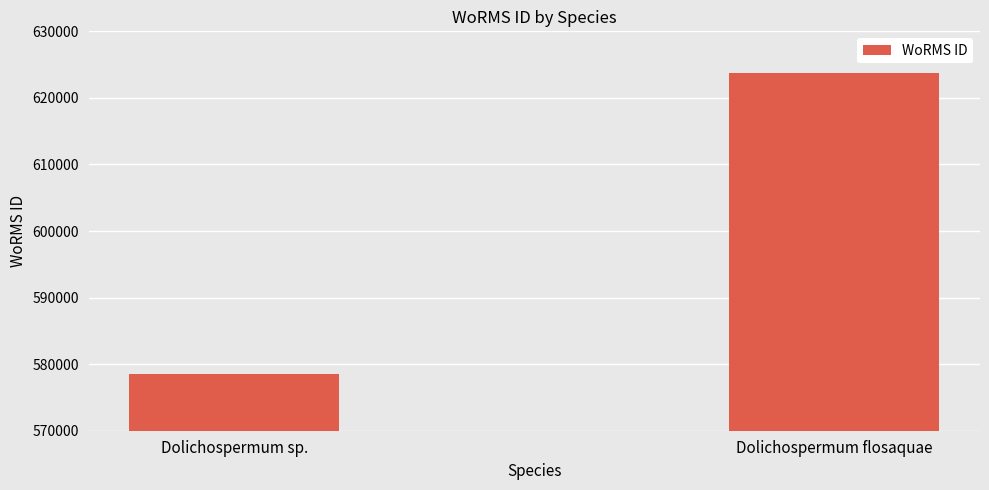

What is the label of the 1st bar from the left?

Dolichospermum sp.